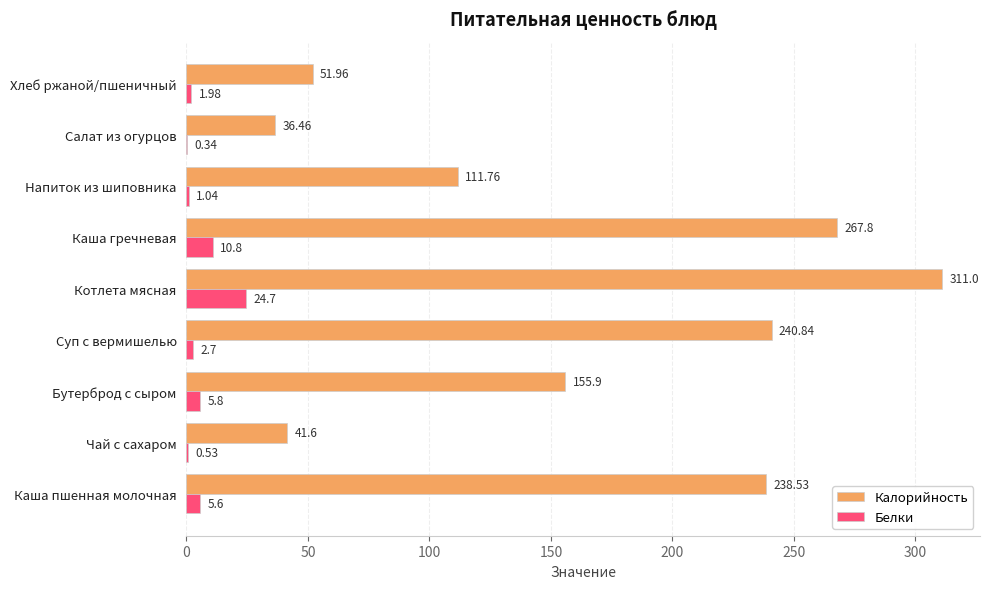

Which series has the widest spread of values?

Калорийность